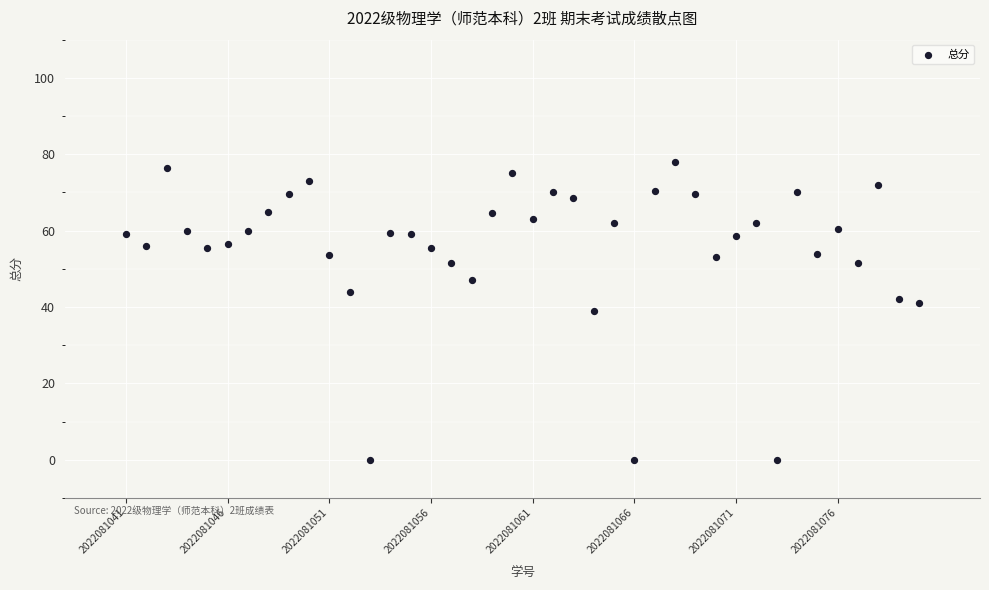

What is the range of Y values (max minus min)?

78.0